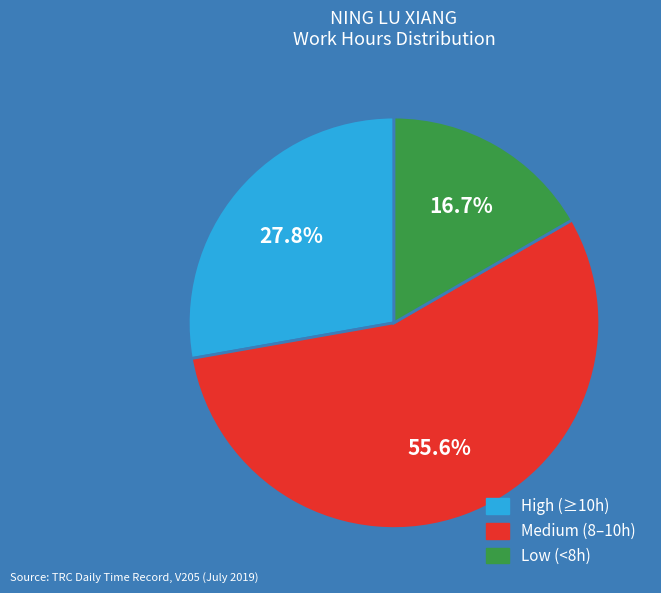

Does any single category account for the majority?

Yes